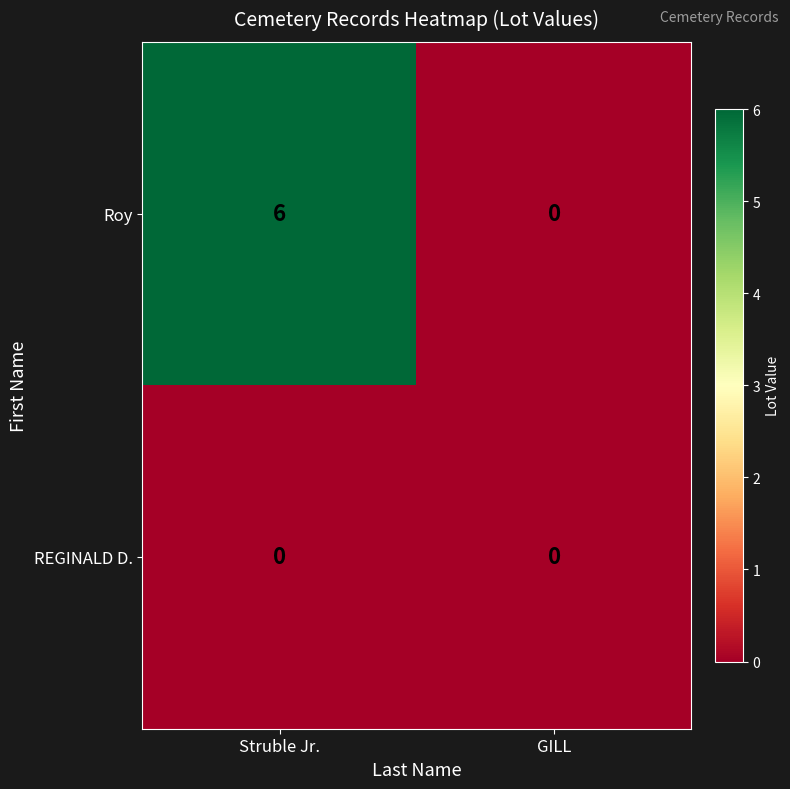

Reading left to right, what are all the values shown in this chart?

Roy: Struble Jr.=6	GILL=0
REGINALD D.: Struble Jr.=0	GILL=0